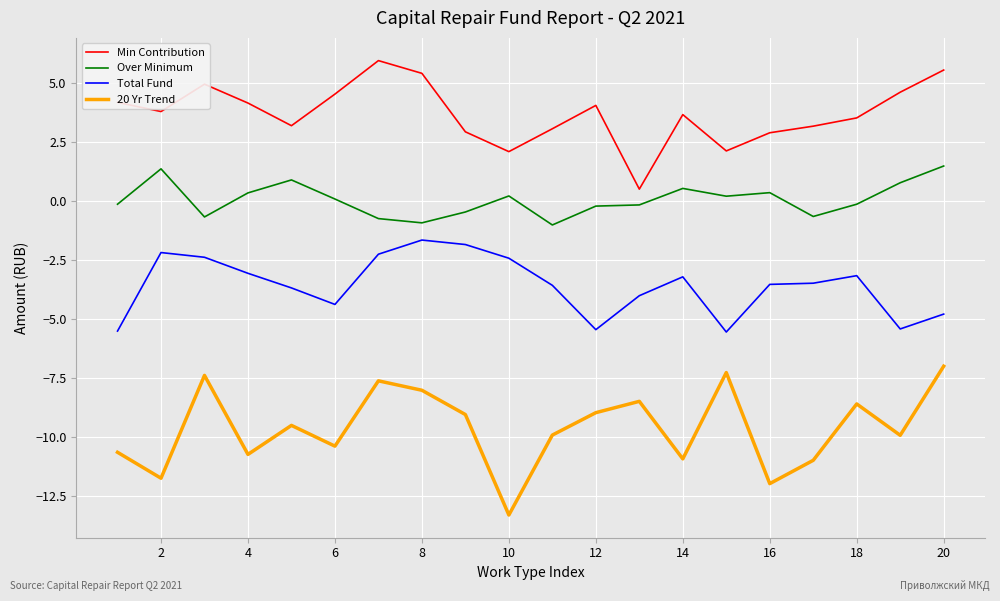

What is the minimum value for Over Minimum?

-1.0